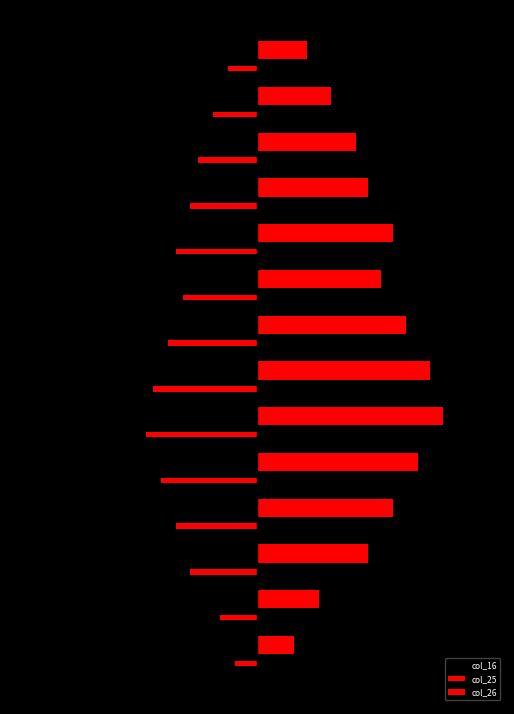

At how many categories does at least one series exceed -1?

14